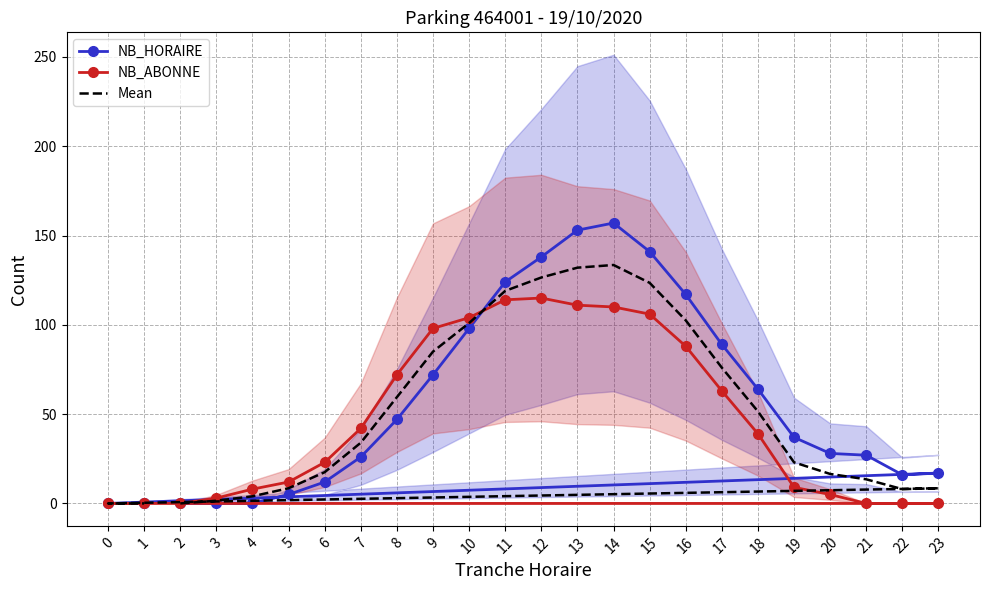

What is the sum of the Mean values at 7 and 9?

119.0